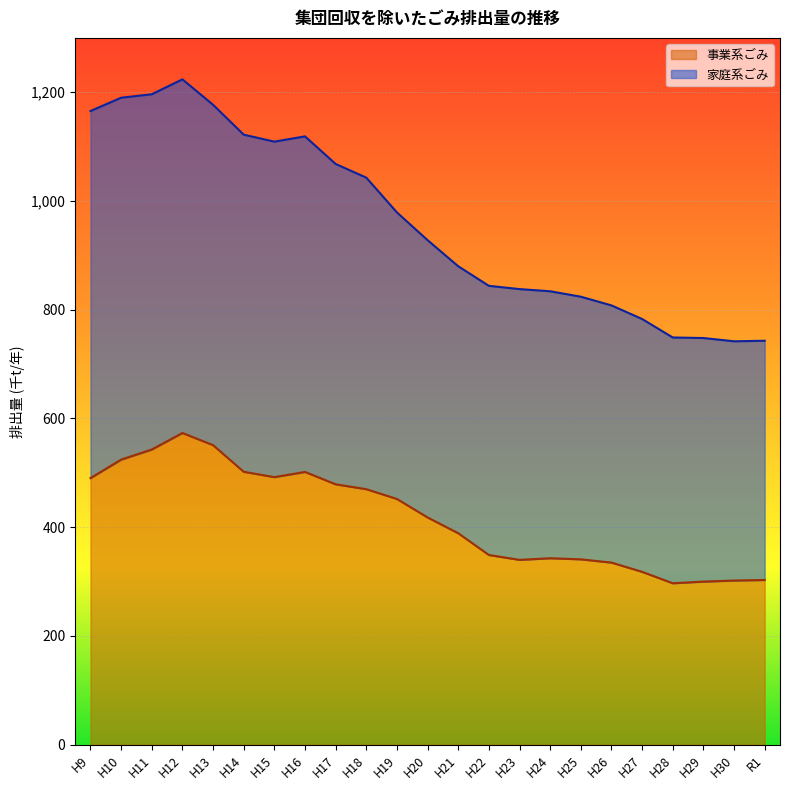

What is the label of the 2nd point from the left?

H10